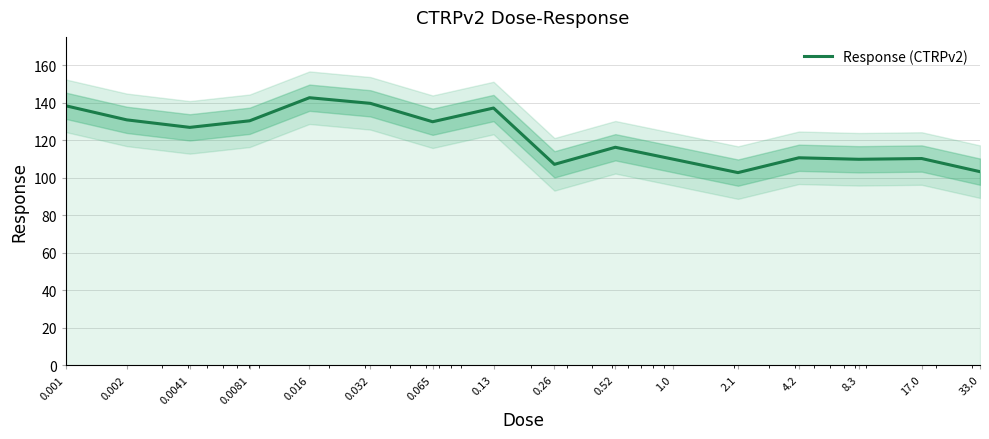

How many categories are shown in the chart?

16